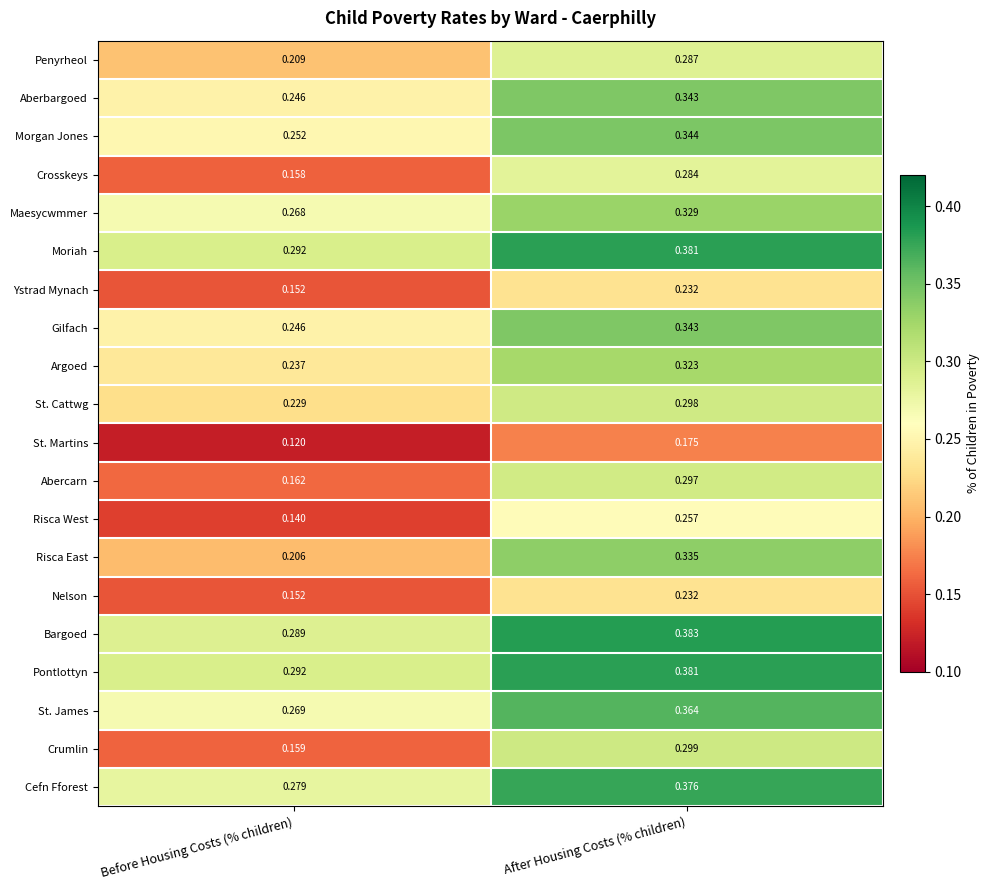

At which category is the sum across all series the highest?

After Housing Costs (% children)